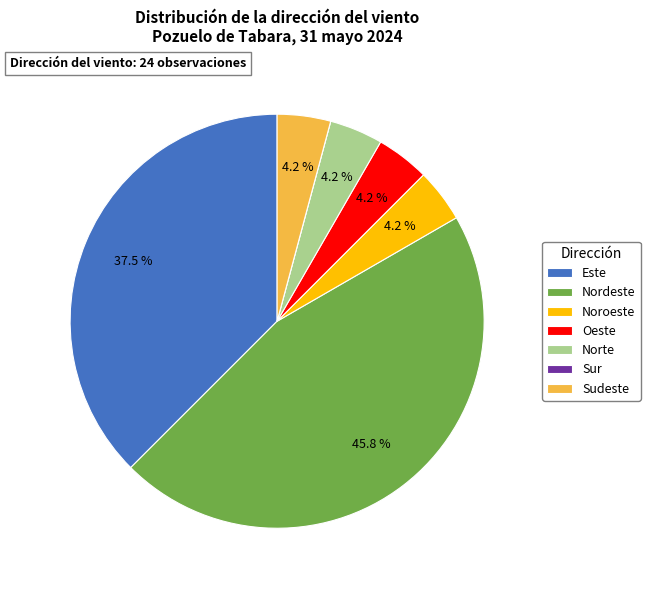

What is the ratio of the value at Norte to the value at Sudeste?

1.0